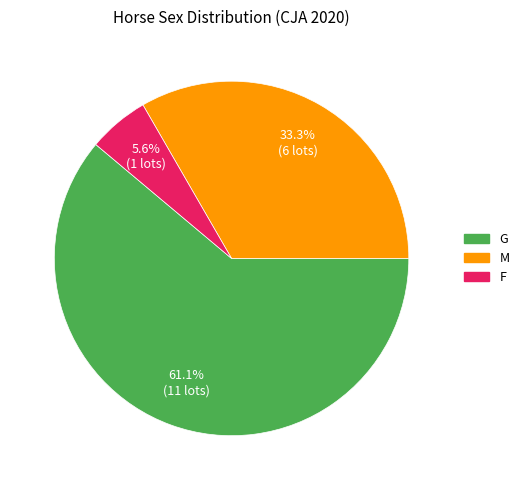

How many slices are in this pie chart?

3